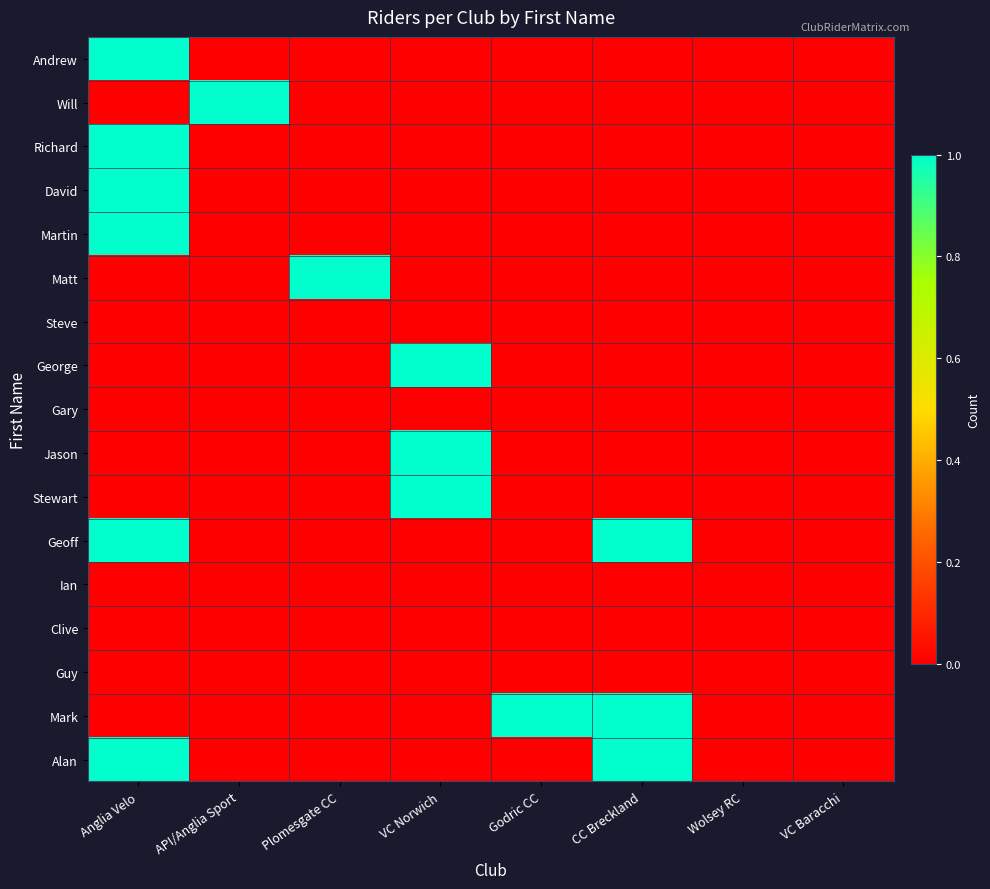

At Plomesgate CC, list the series in order from smallest to largest.

Andrew, Will, Richard, David, Martin, Steve, George, Gary, Jason, Stewart, Geoff, Ian, Clive, Guy, Mark, Alan, Matt